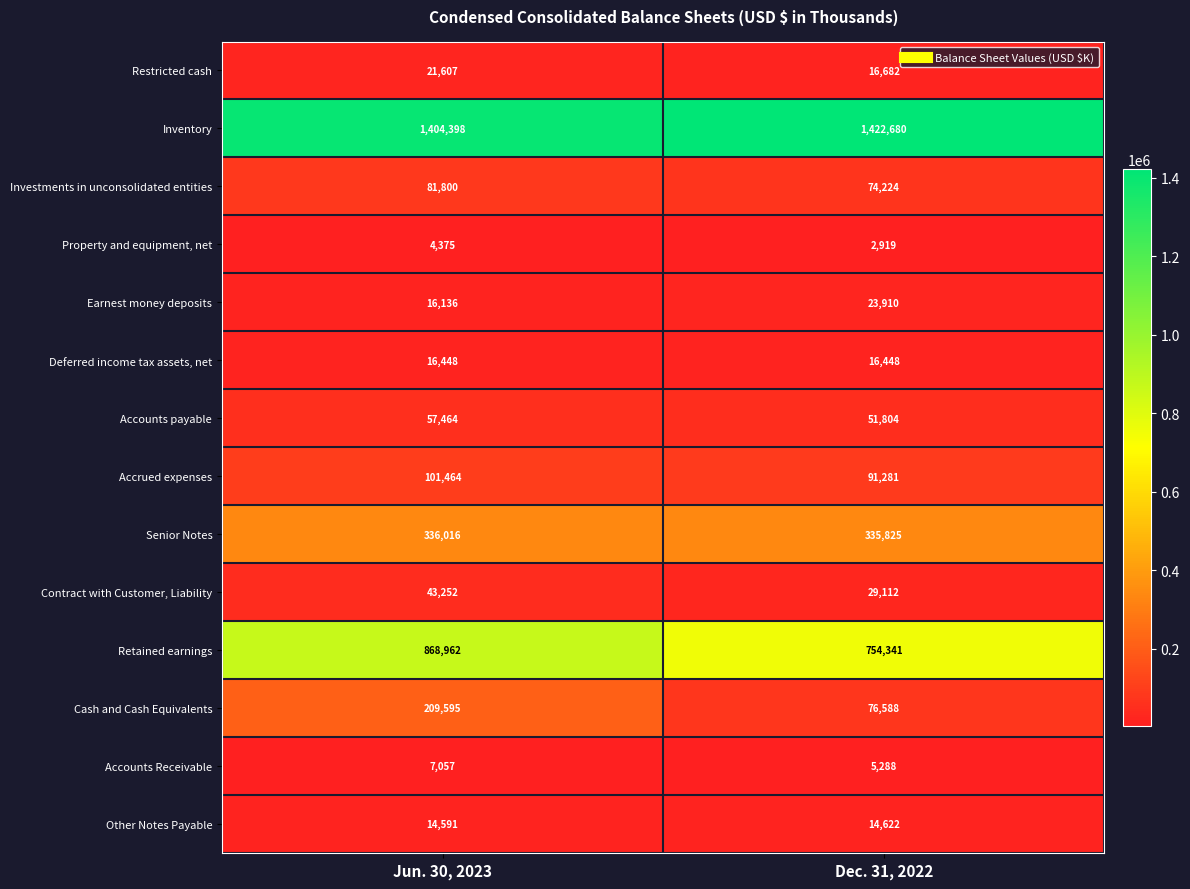

The Restricted cash series shows 16682 at Dec. 31, 2022. True or false?

True